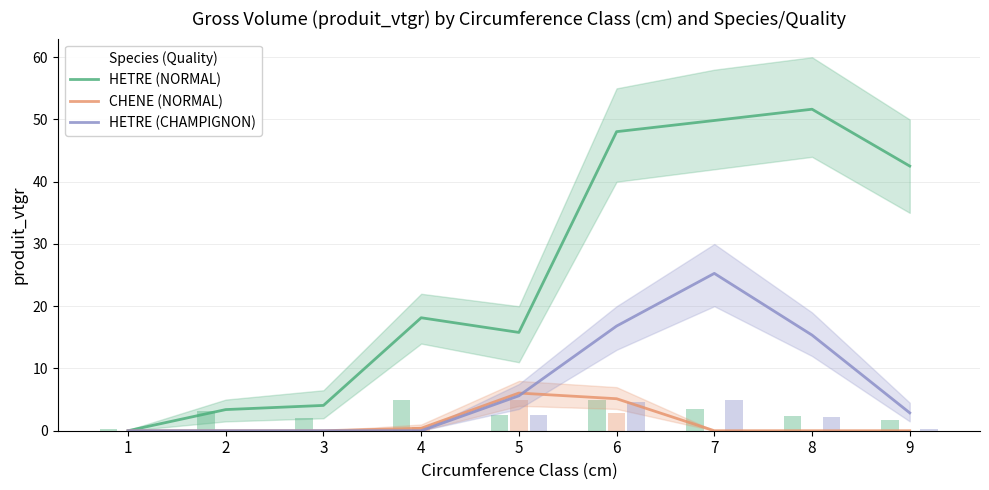

What is the difference between the second highest and minimum values in the HETRE (CHAMPIGNON) series?

16.8